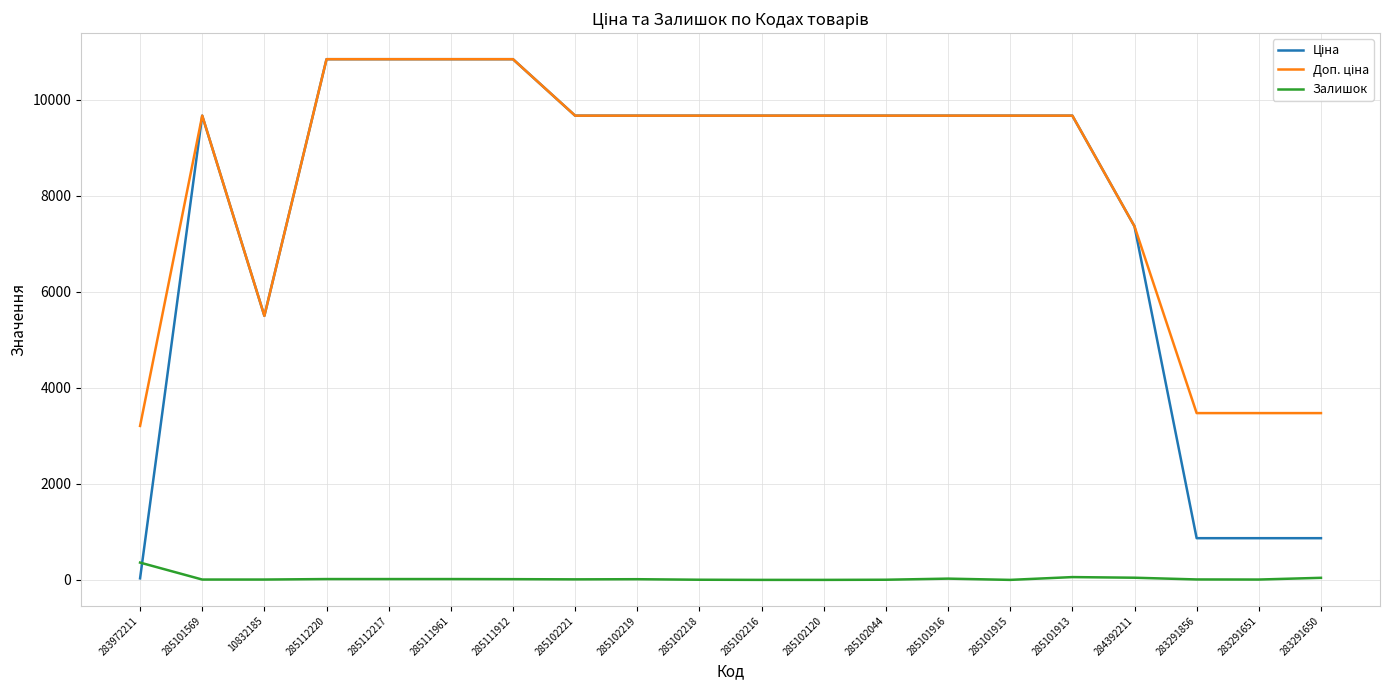

What is the greatest value displayed?

10840.1